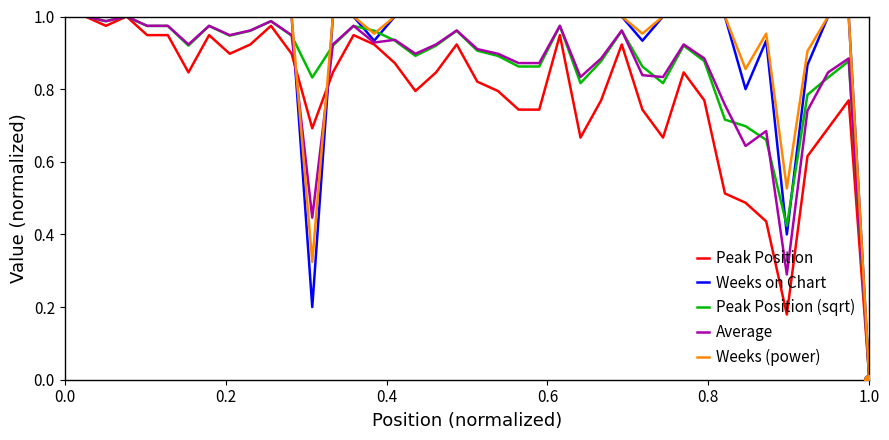

How many lines are shown in the chart?

5